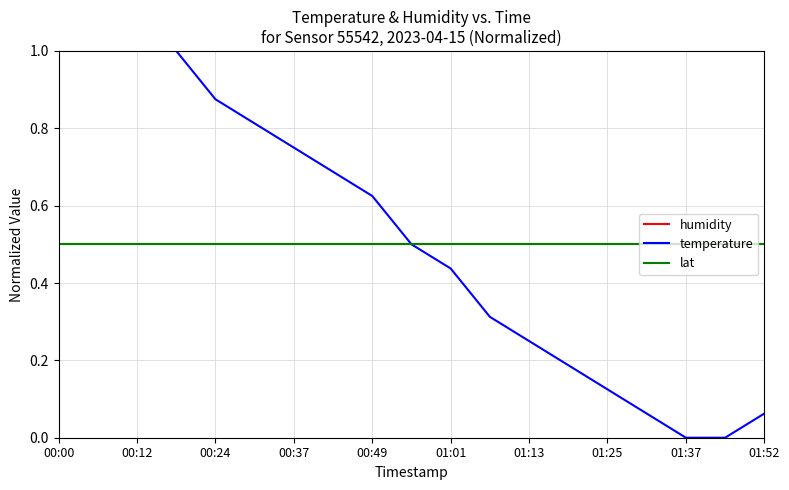

At which category does the chart reach its minimum across all series?

01:37